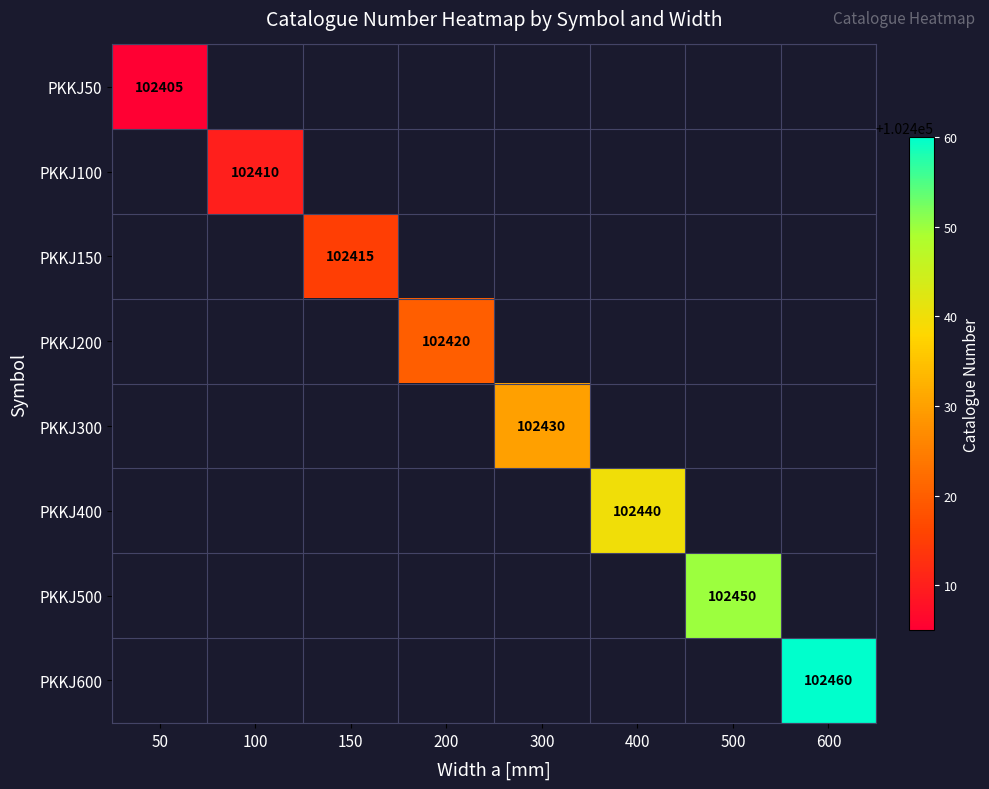

True or false: PKKJ200 has a value of 102420 at 200.

True